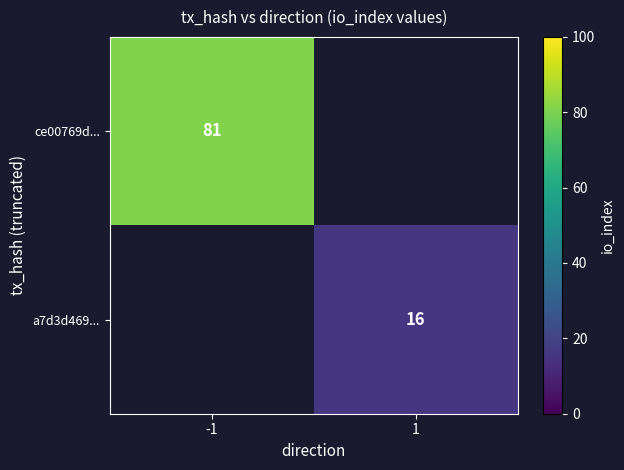

True or false: ce00769d... has a value of 28 at -1.

False